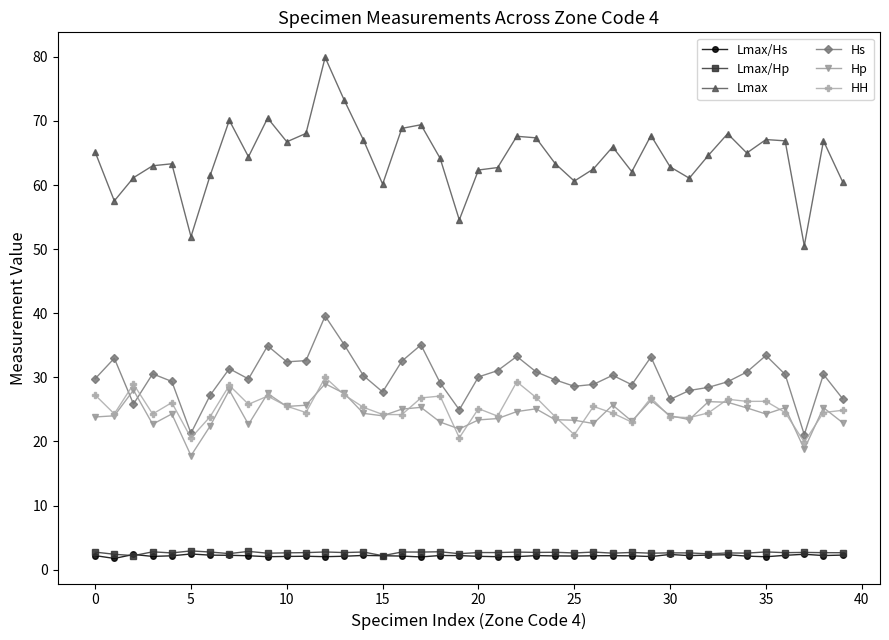

Which series has the largest range (max minus min)?

Lmax